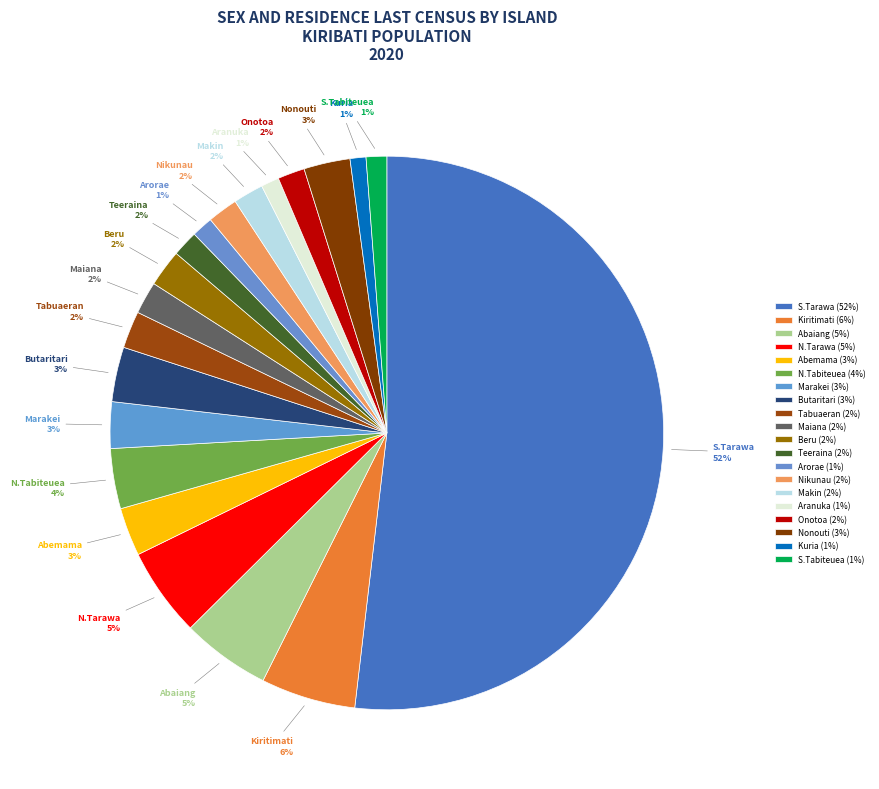

What is the largest slice in the pie chart?

S.Tarawa